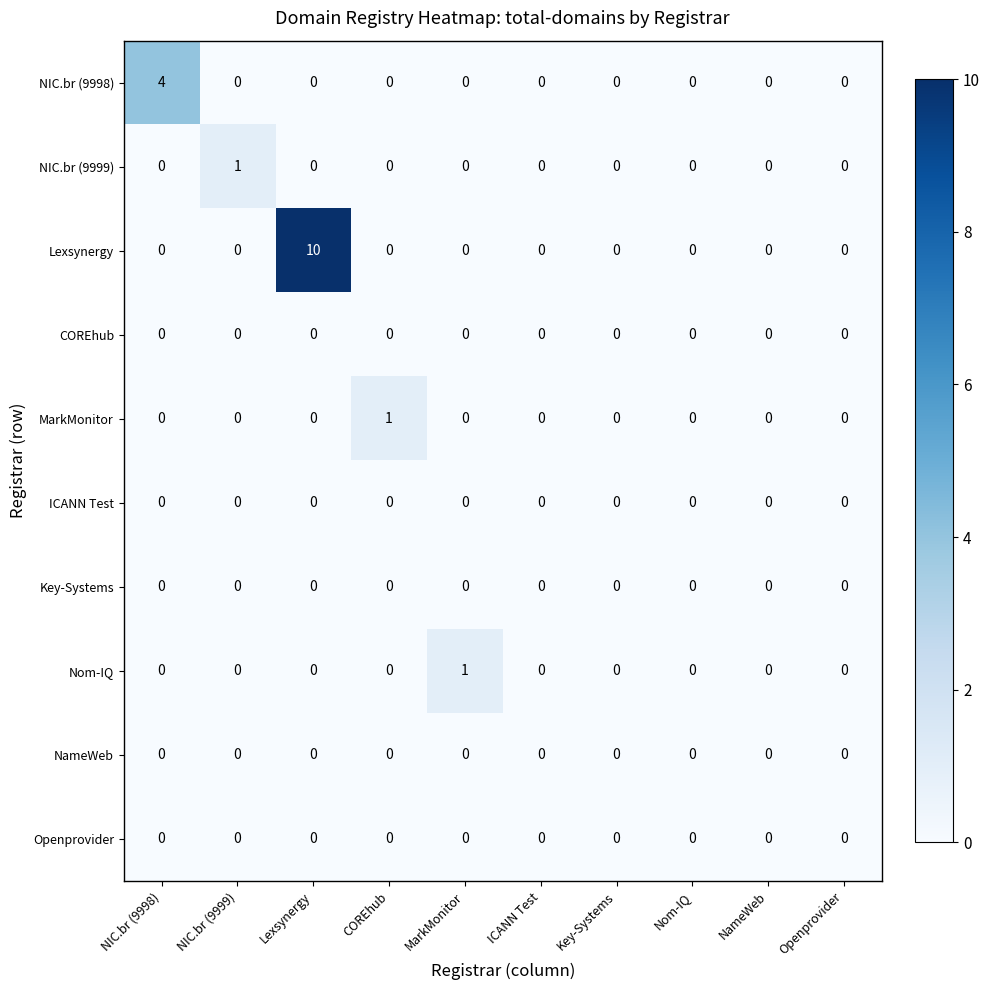

At which label does NIC.br (9998) reach its peak?

NIC.br (9998)